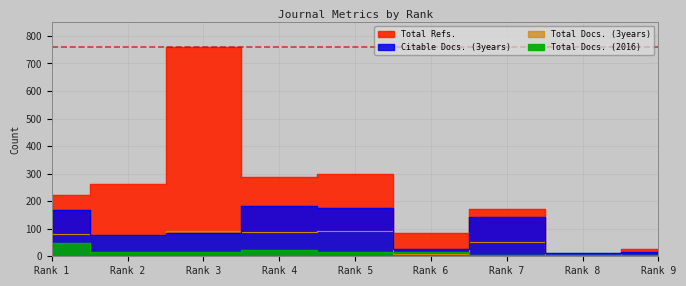

Rank the series at Rank 3 from highest to lowest value.

Total Refs., Total Docs. (3years), Citable Docs. (3years), Total Docs. (2016)